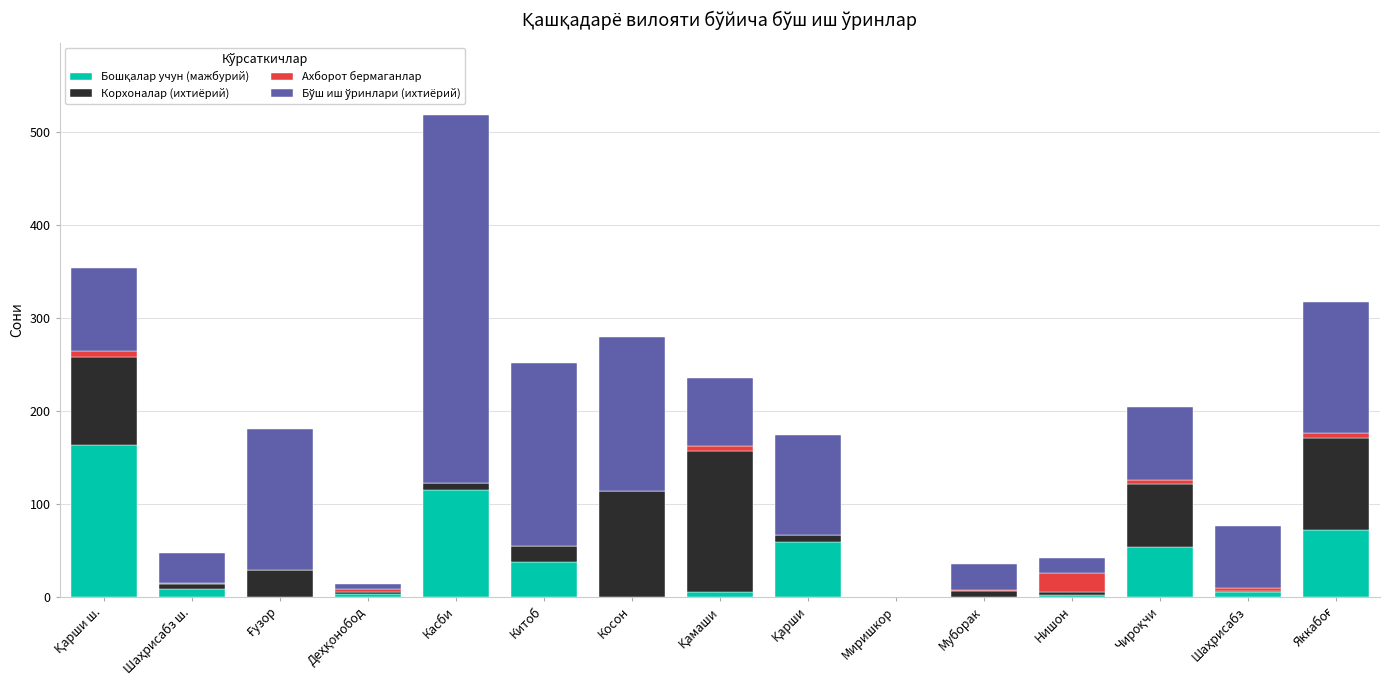

At which category is the sum across all series the highest?

Касби